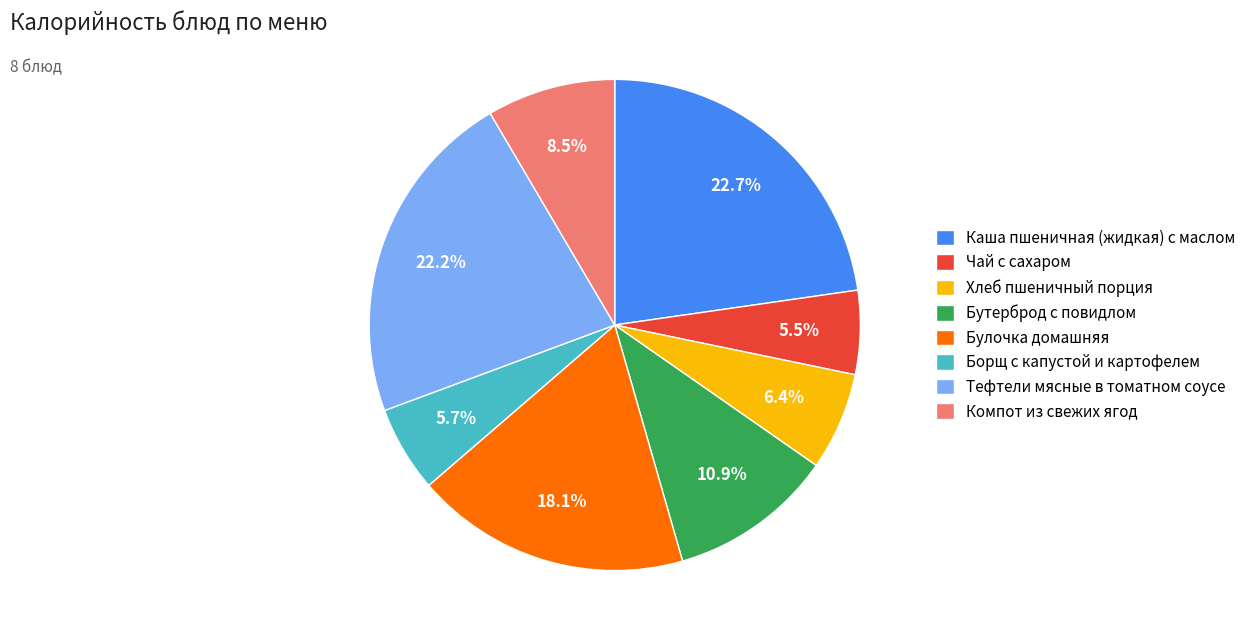

To the nearest percent, what percentage of the pie is Бутерброд с повидлом?

11%